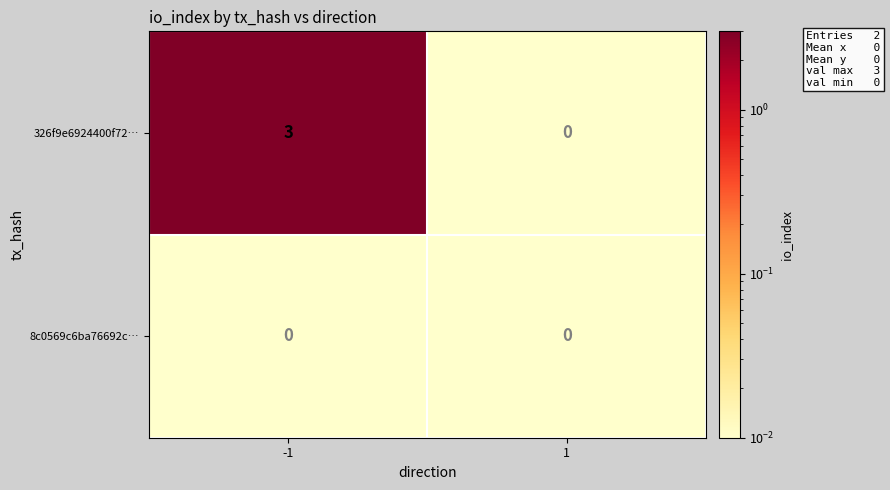

True or false: 326f9e6924400f72… has a value of 1 at -1.

False